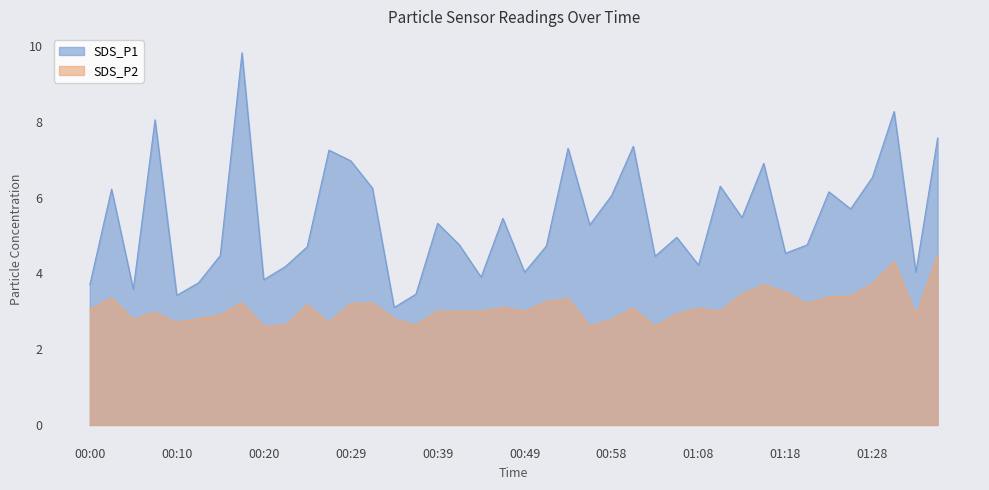

Rank the series by their maximum value, from highest to lowest.

SDS_P1, SDS_P2